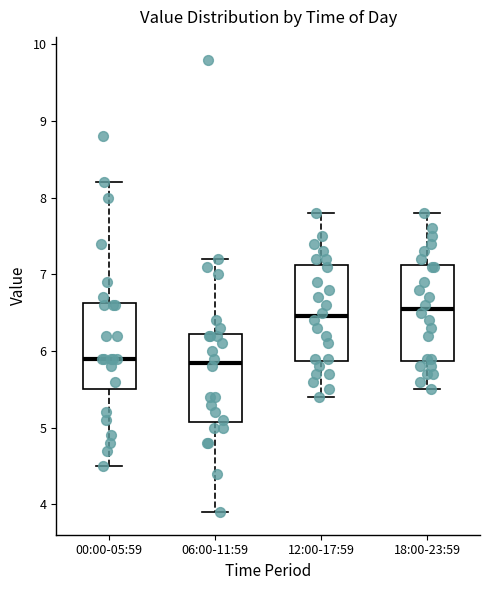

Where does the lower whisker of the box for 12:00-17:59 end on the y-axis? The values are not printed on the chart, so give them approximately, as read against the axis.

5.4